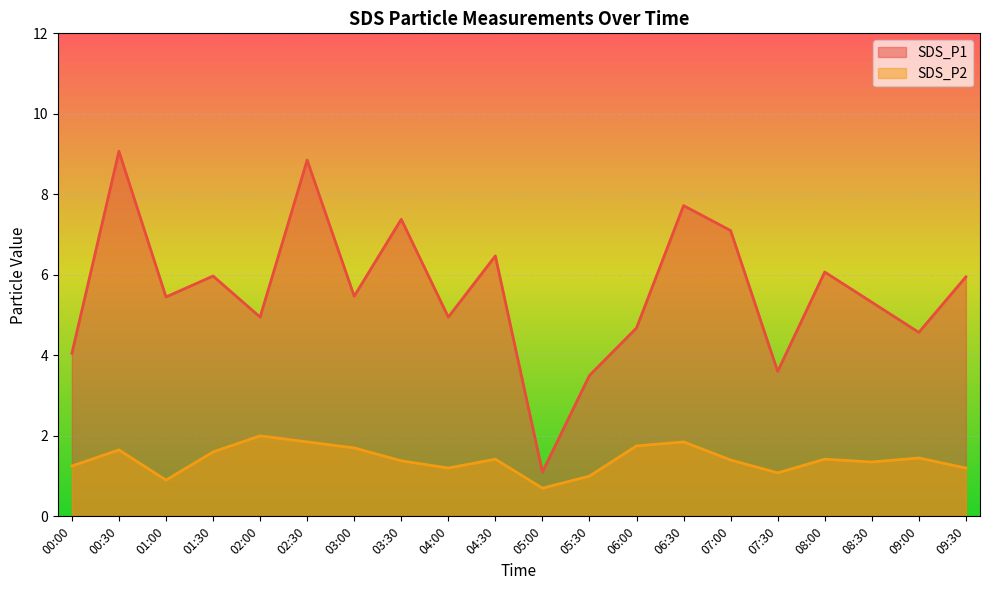

What position from the left is 02:00?

5